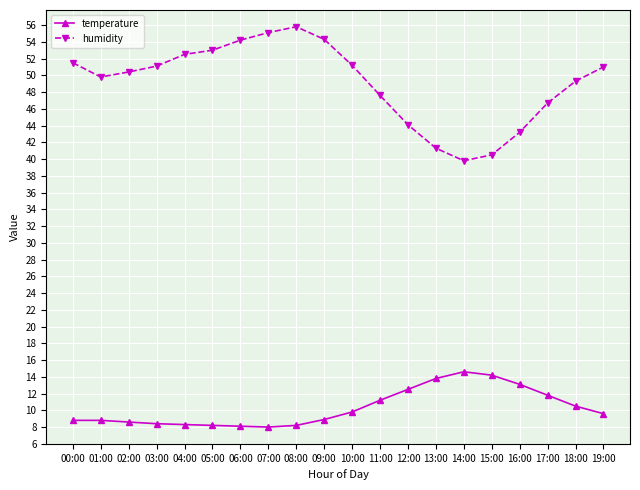

True or false: temperature and humidity cross at least once.

False